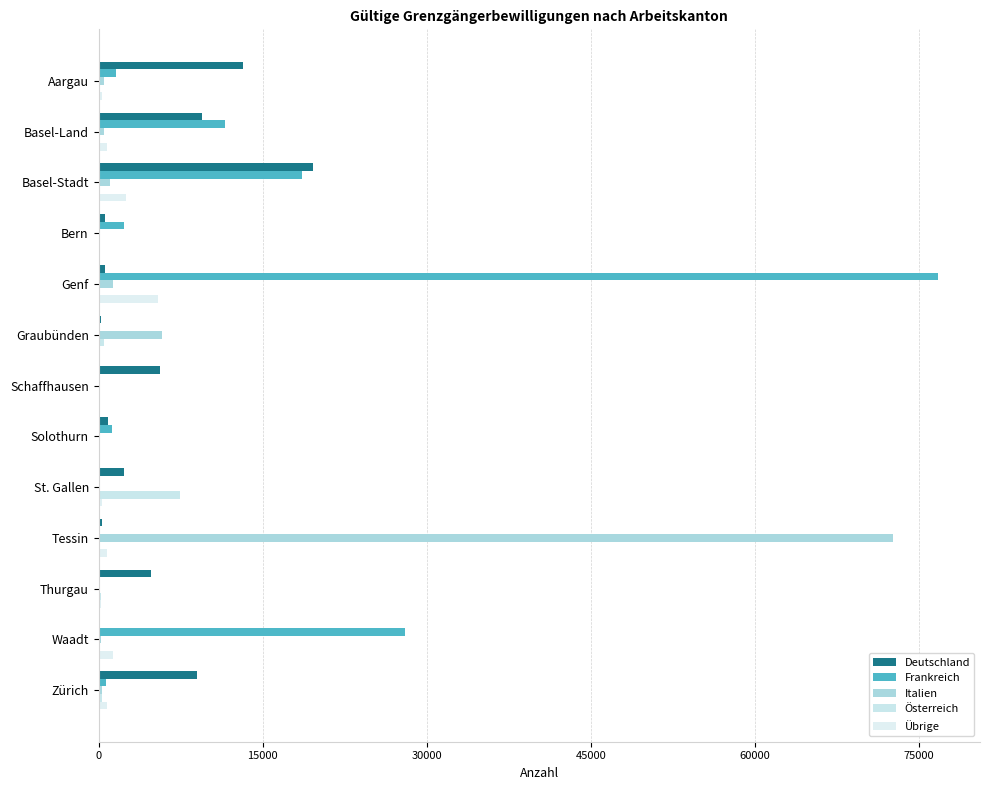

What is the maximum value for Übrige?

5429